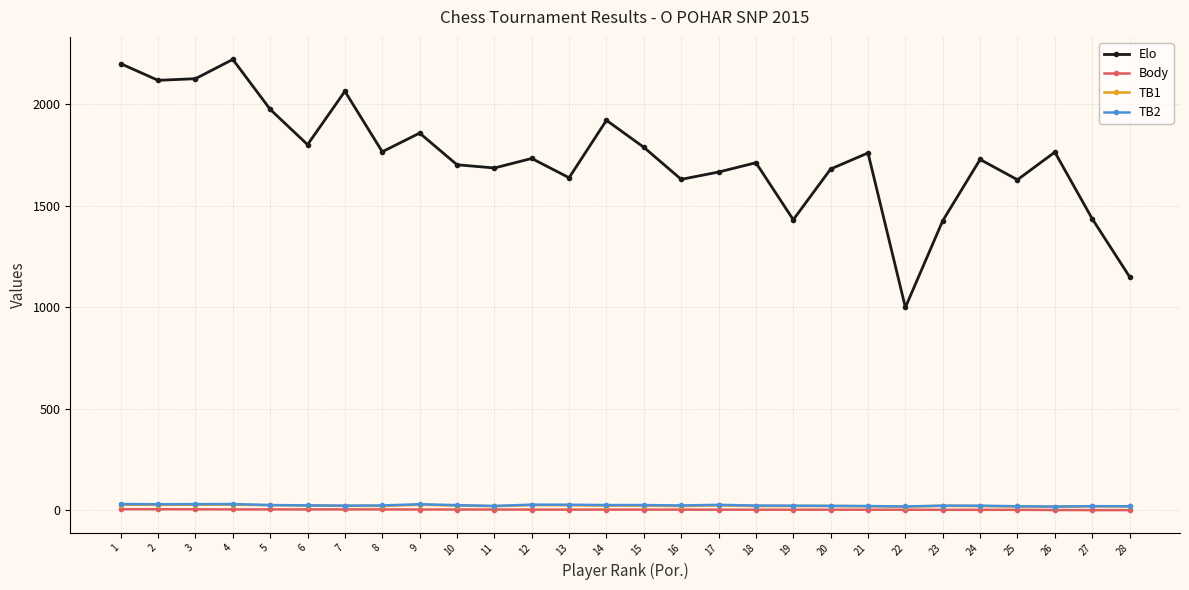

Between 3 and 8, which series saw the biggest shift?

Elo